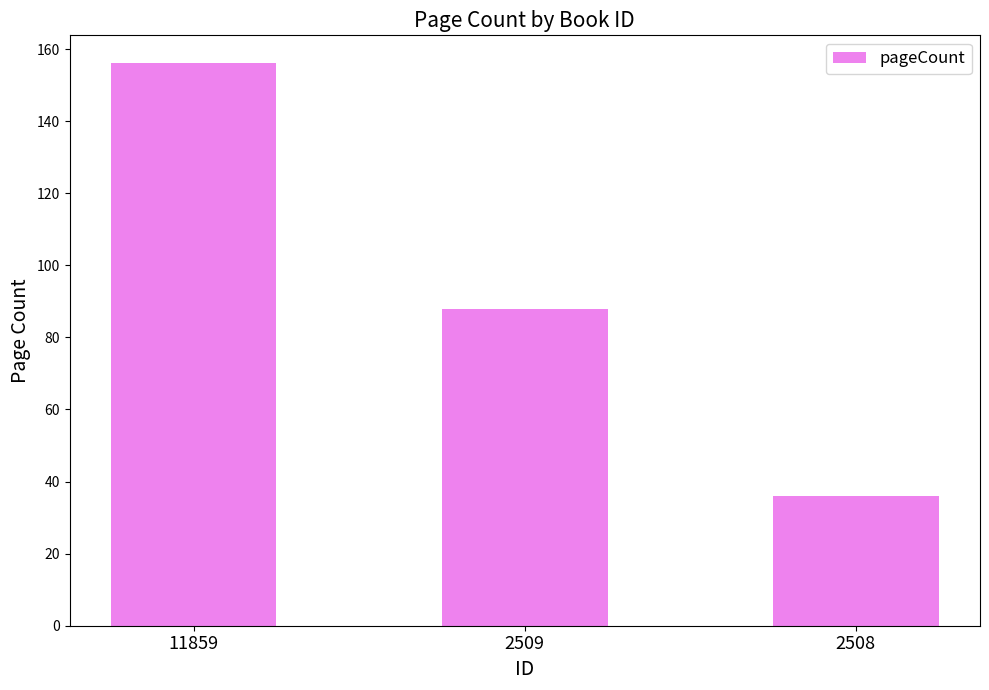

True or false: the data shows 225 at 11859.

False